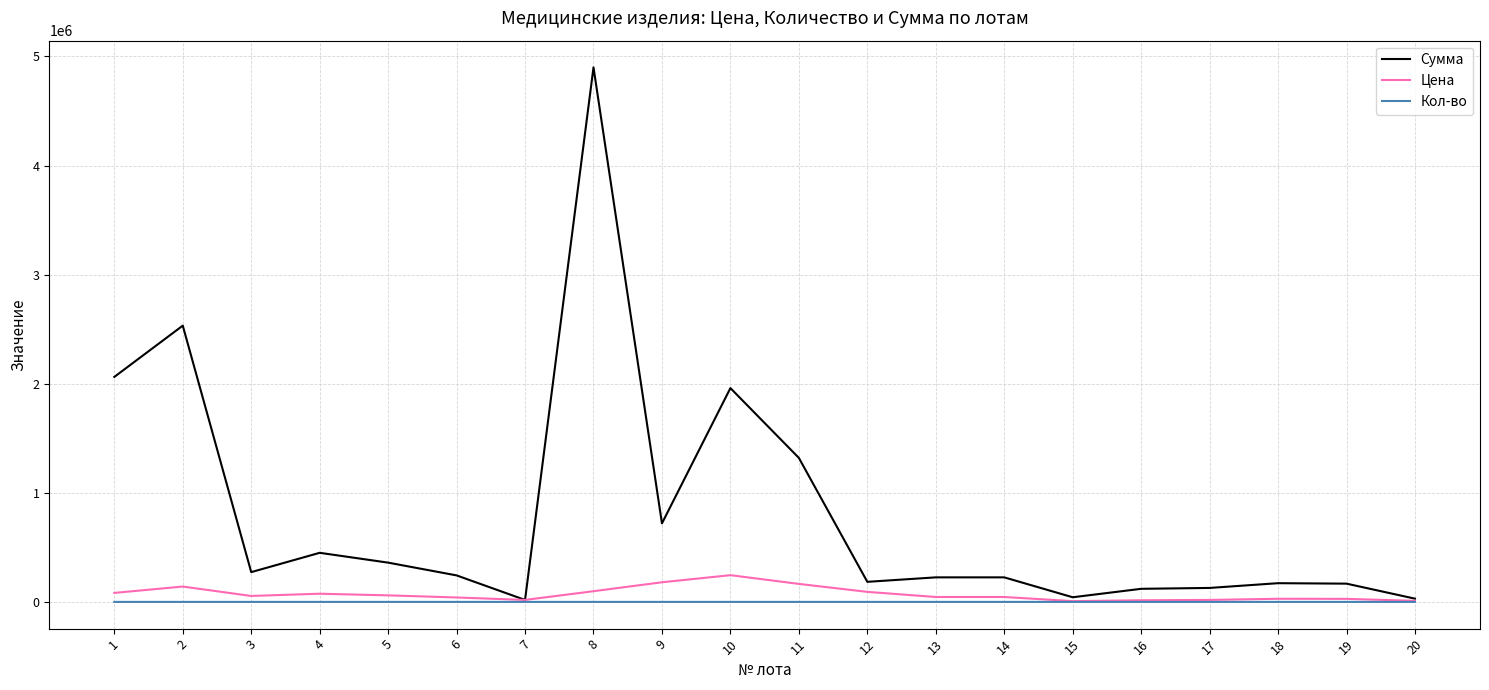

Which series has the widest spread of values?

Сумма